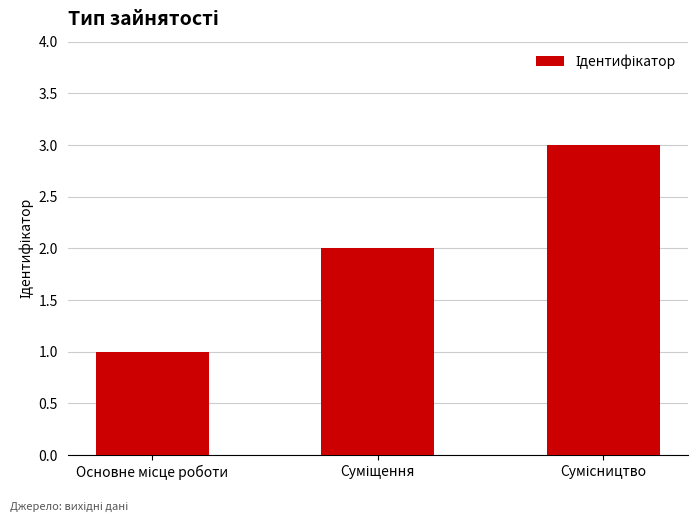

What is the sum of all values?

6